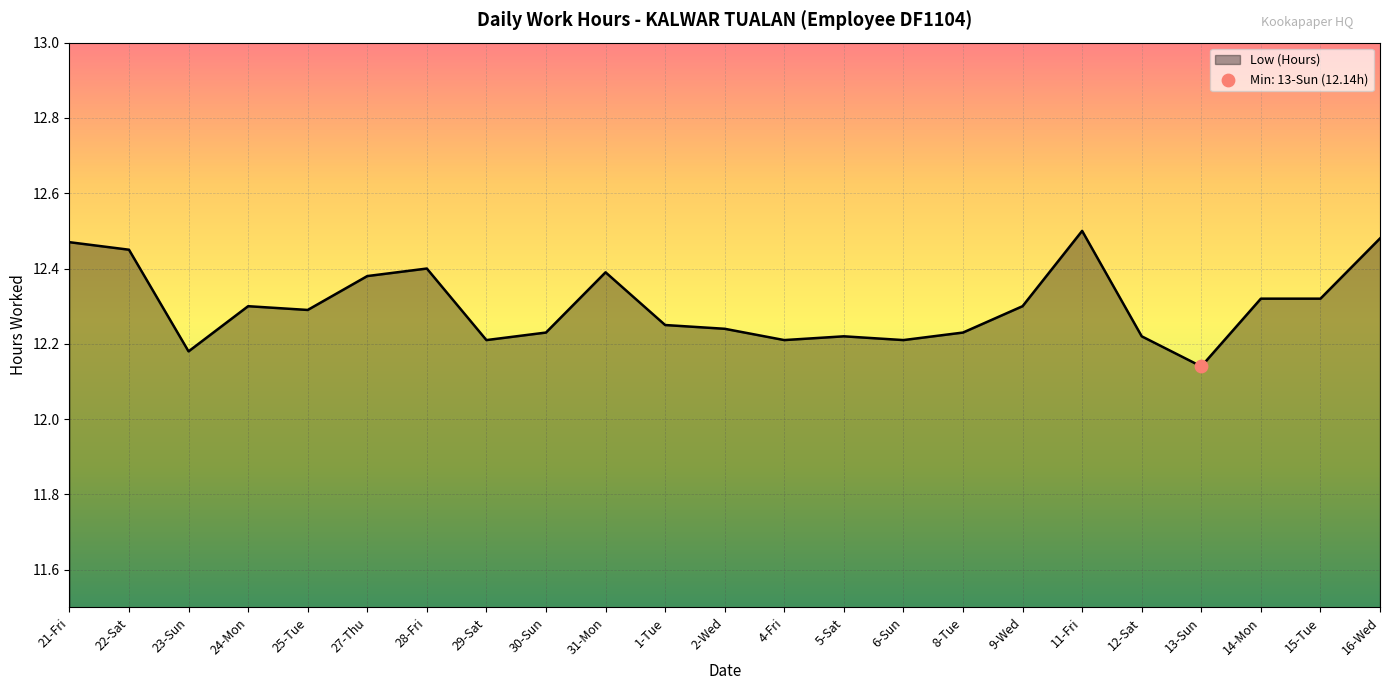

What is the ratio of the value at 8-Tue to the value at 25-Tue?

1.0